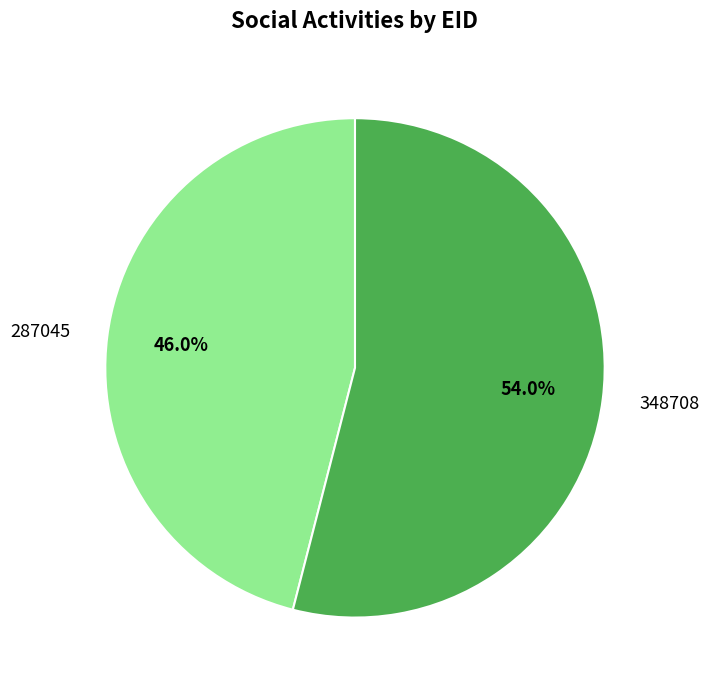

What is the ratio of the value at 348708 to the value at 287045?

1.2